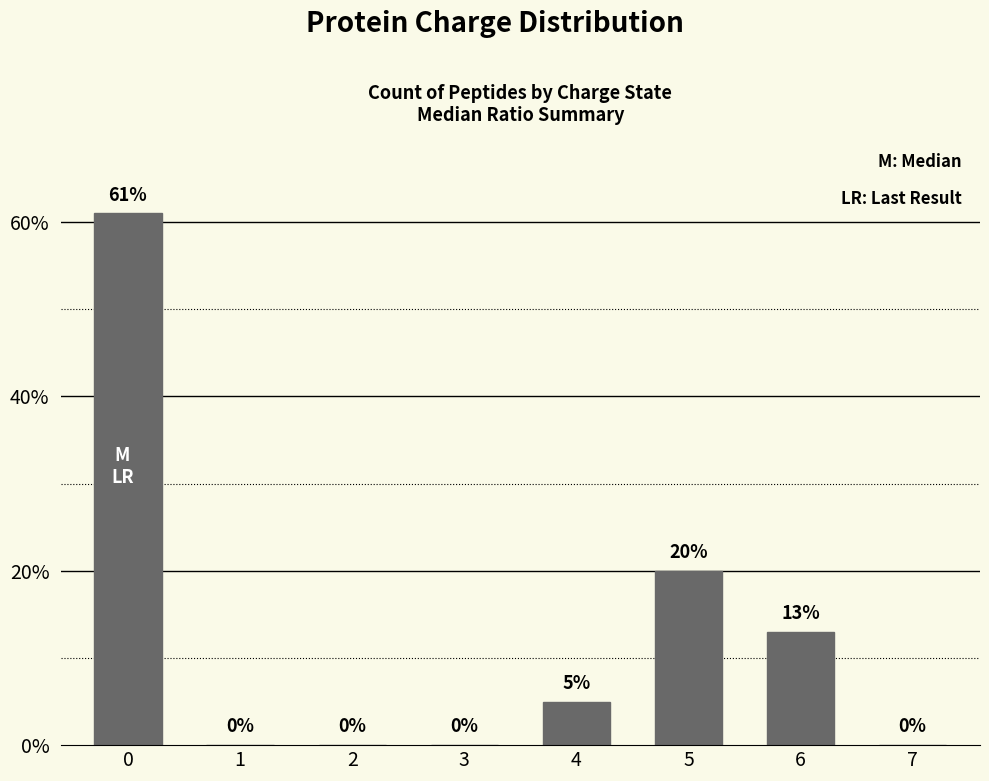

What is the greatest value displayed?

61